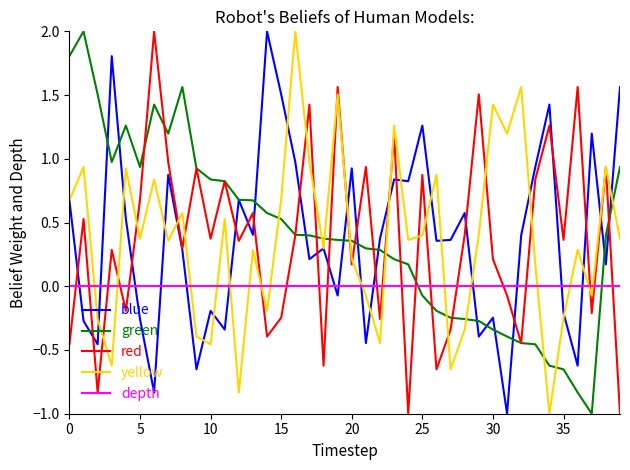

What is the minimum value for yellow?

-1.0